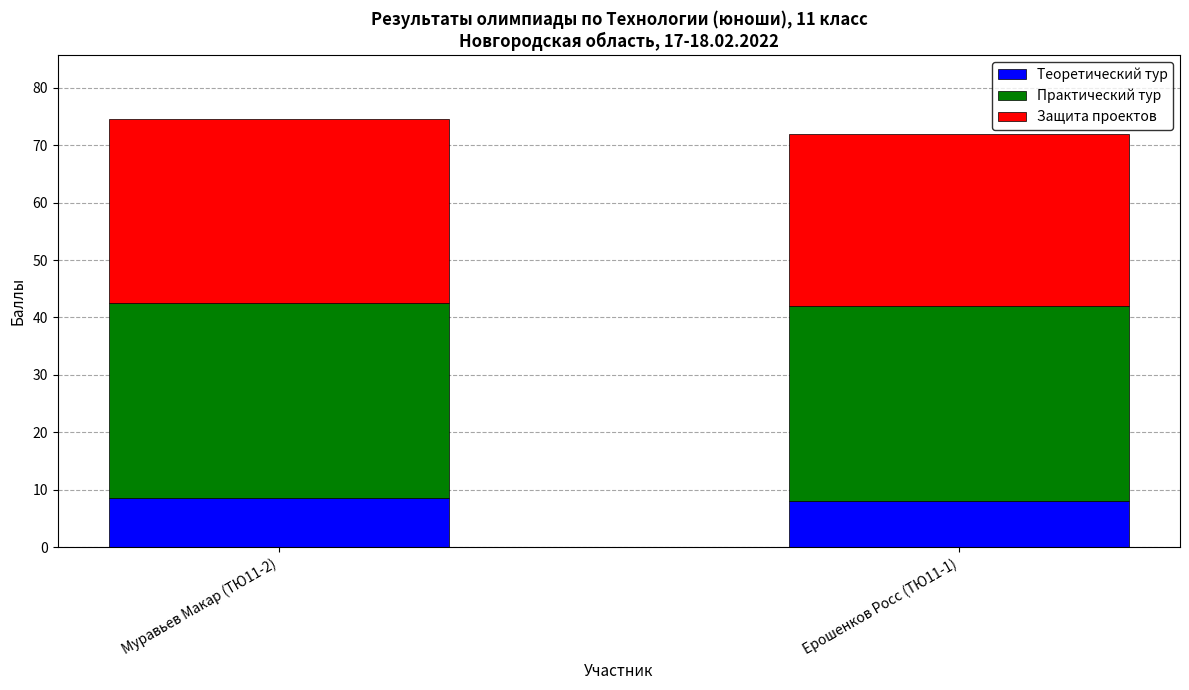

The value of Теоретический тур at Ерошенков Росс (ТЮ11-1) is 12.4. True or false?

False